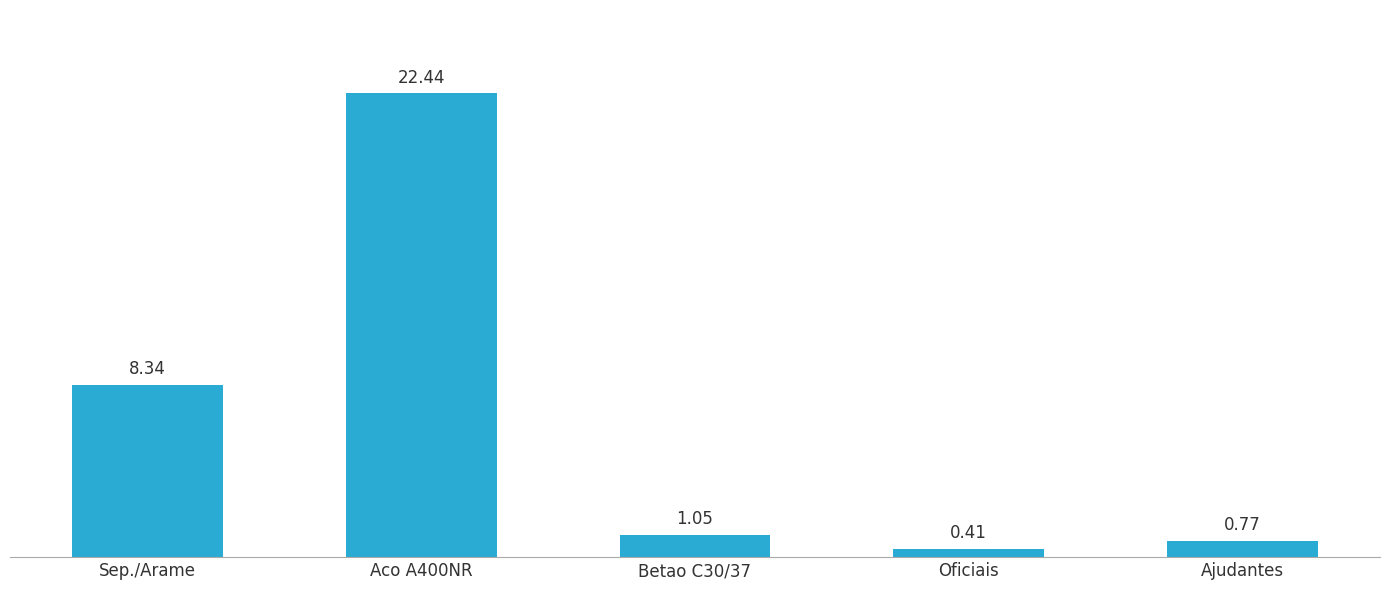

What is the change in value from Betao C30/37 to Ajudantes?

-0.3